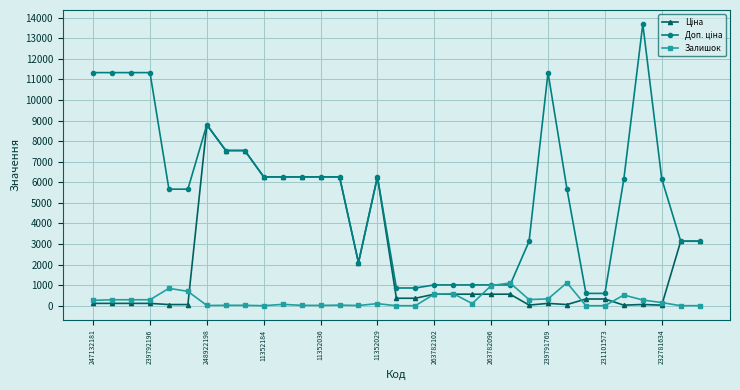

What is the highest value of the Залишок series?

1117.0